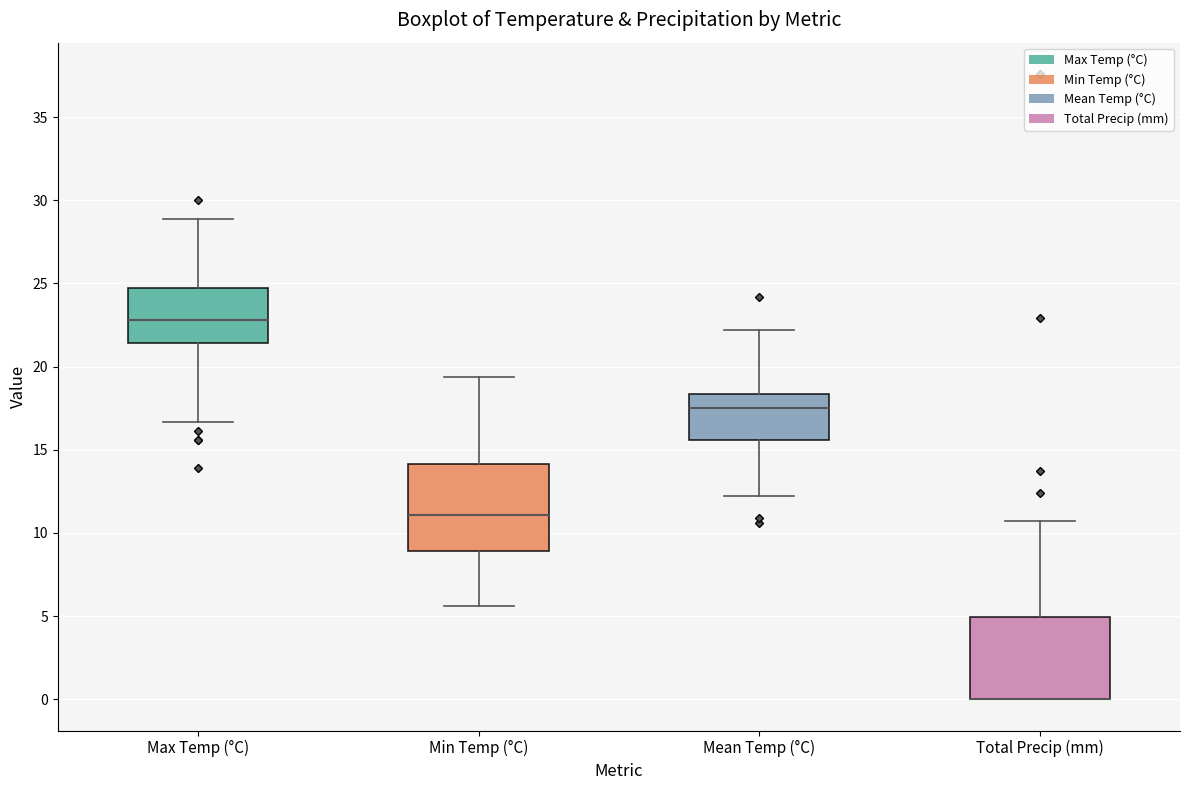

Reading left to right, transcribe this box plot: for each box, give where its median line is, the range the box spans, and where its two whiskers end, as read against the y-axis. The values are not printed on the chart, so give them approximately, as read against the axis.

Max Temp (°C): median 23.0, box 21.5 to 24.5, whiskers 16.5 to 29.0
Min Temp (°C): median 11.0, box 9.0 to 14.0, whiskers 5.5 to 19.5
Mean Temp (°C): median 17.5, box 15.5 to 18.5, whiskers 12.0 to 22.0
Total Precip (mm): median 0.0 (drawn on the box's lower edge), box 0.0 to 5.0, whiskers 0.0 to 10.5